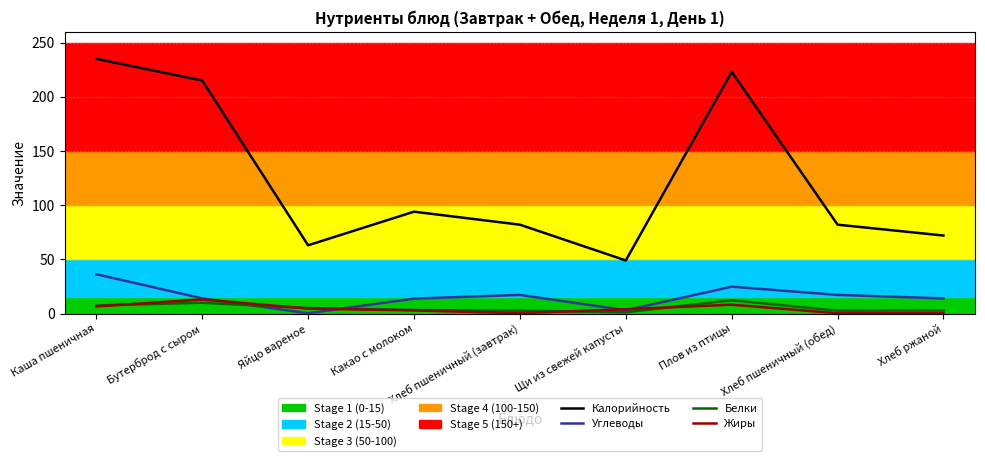

True or false: Белки and Калорийность intersect in this chart.

False